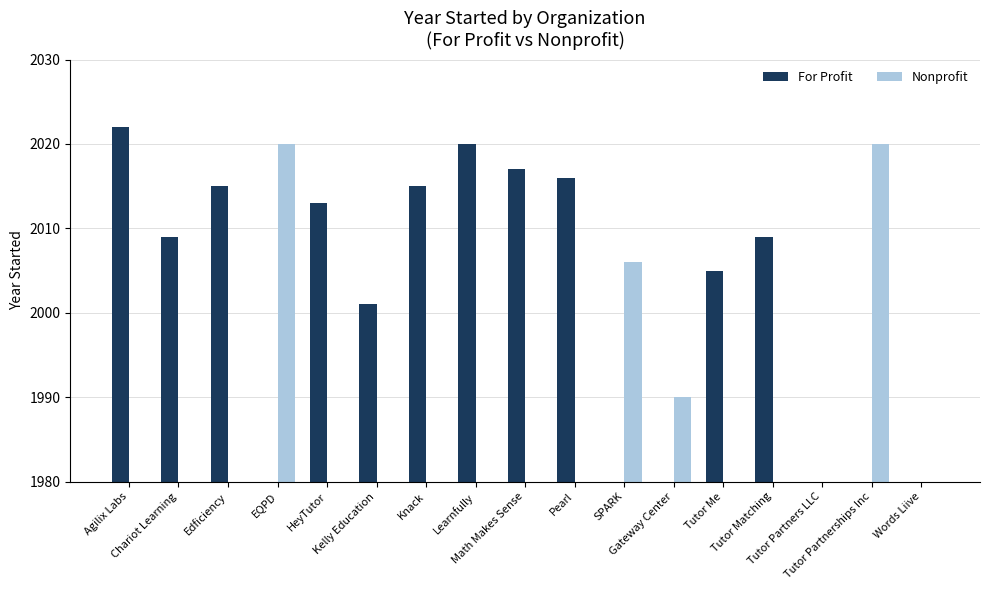

Reading left to right, extract all data points from this chart.

For Profit: 2022	2009	2015	0	2013	2001	2015	2020	2017	2016	0	0	2005	2009	0	0	0
Nonprofit: 0	0	0	2020	0	0	0	0	0	0	2006	1990	0	0	0	2020	0